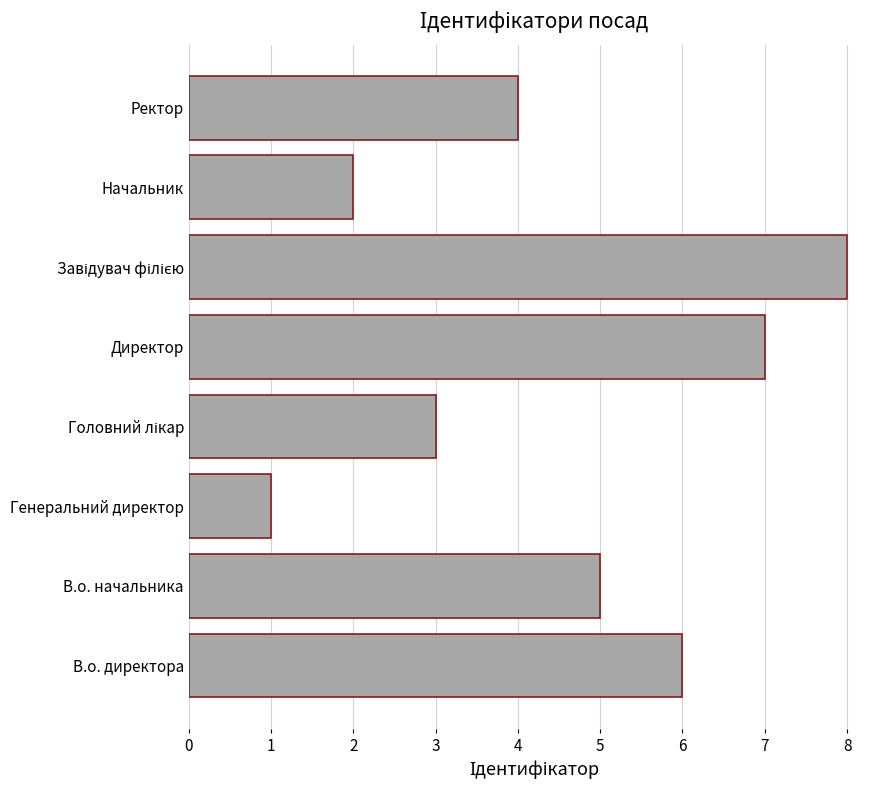

Is it true that the value at В.о. начальника is 1?

False